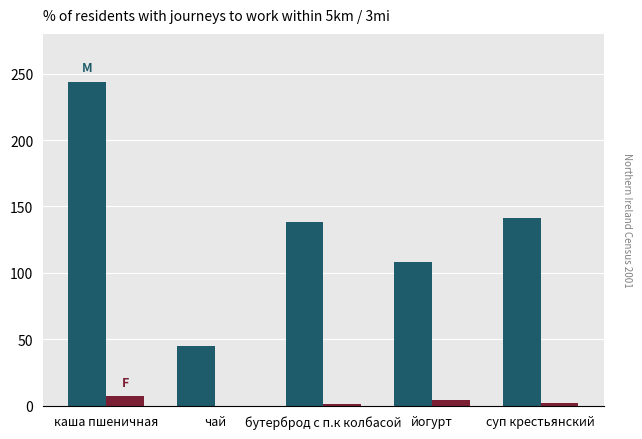

At which category is the sum across all series the highest?

каша пшеничная